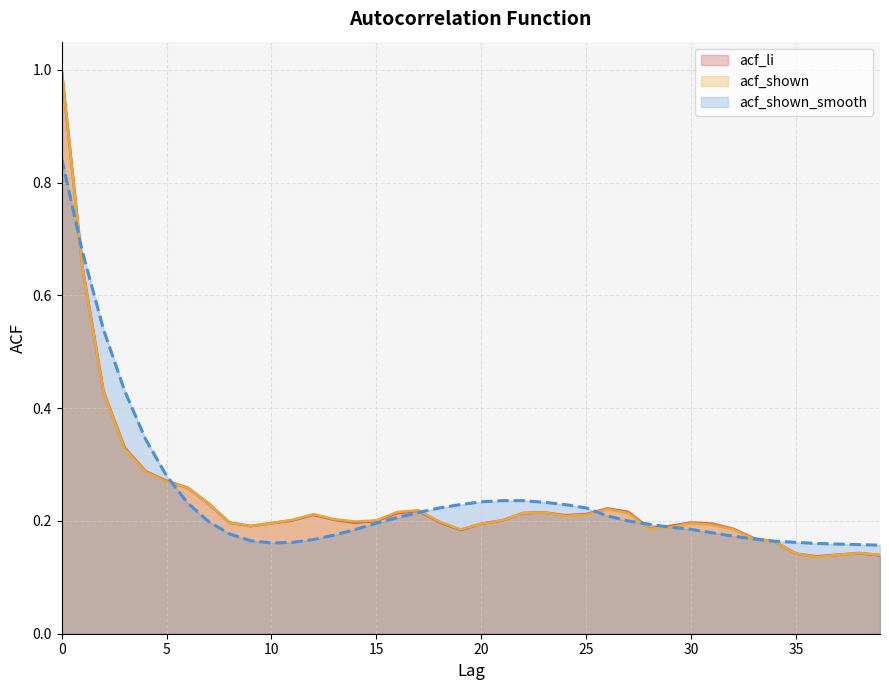

Which series has the widest spread of values?

acf_shown